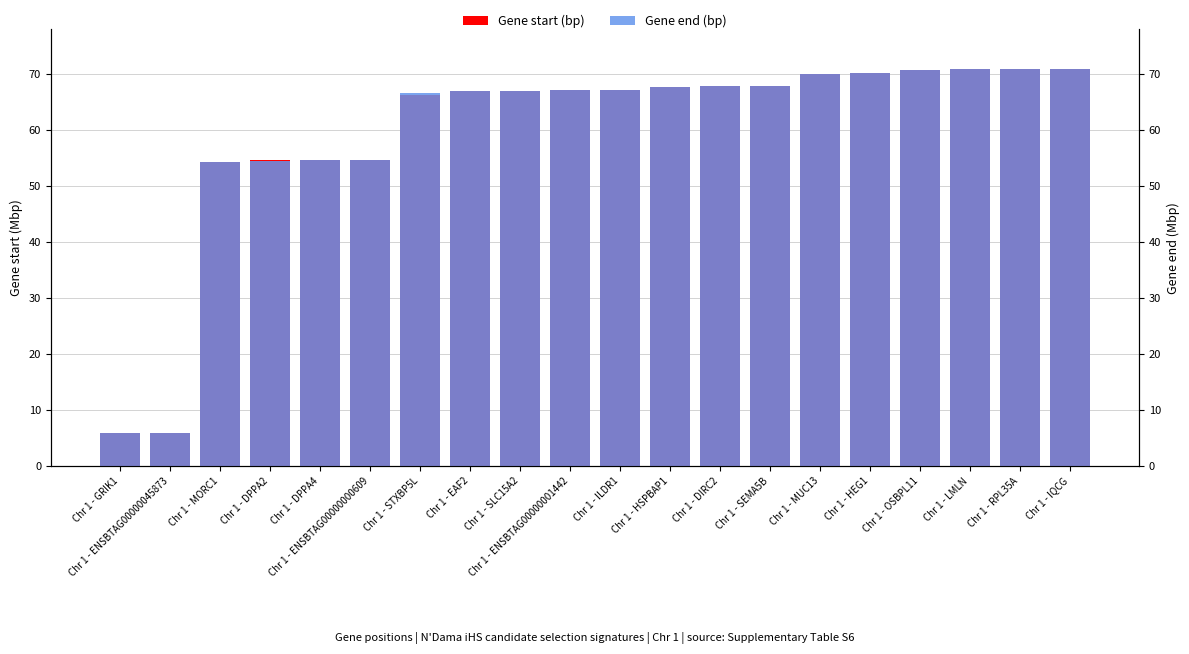

Is the value of Gene start (bp) at Chr 1 - ENSBTAG00000001442 greater than the value of Gene end (bp) at Chr 1 - DPPA2?

Yes